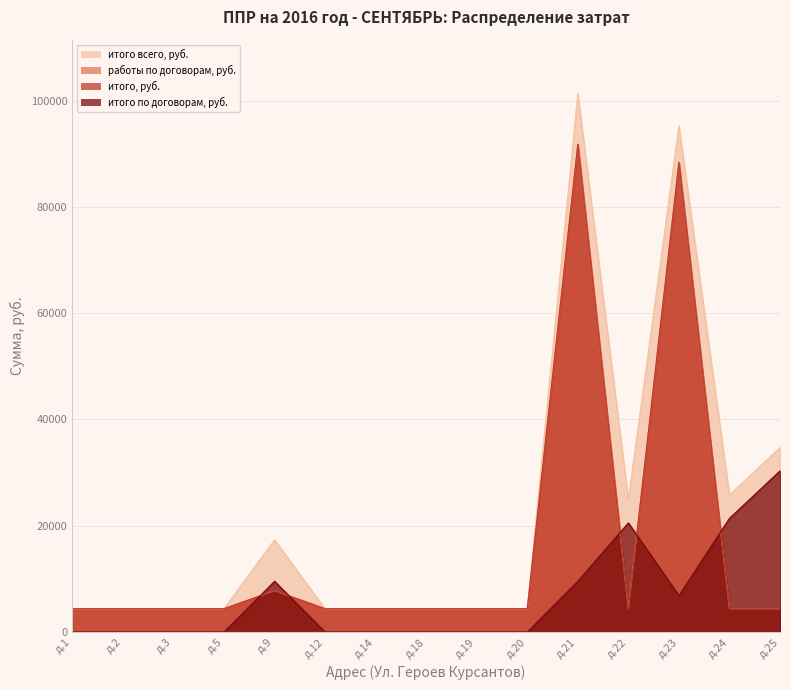

What value does the итого всего, руб. series have at д.25?

34700.2